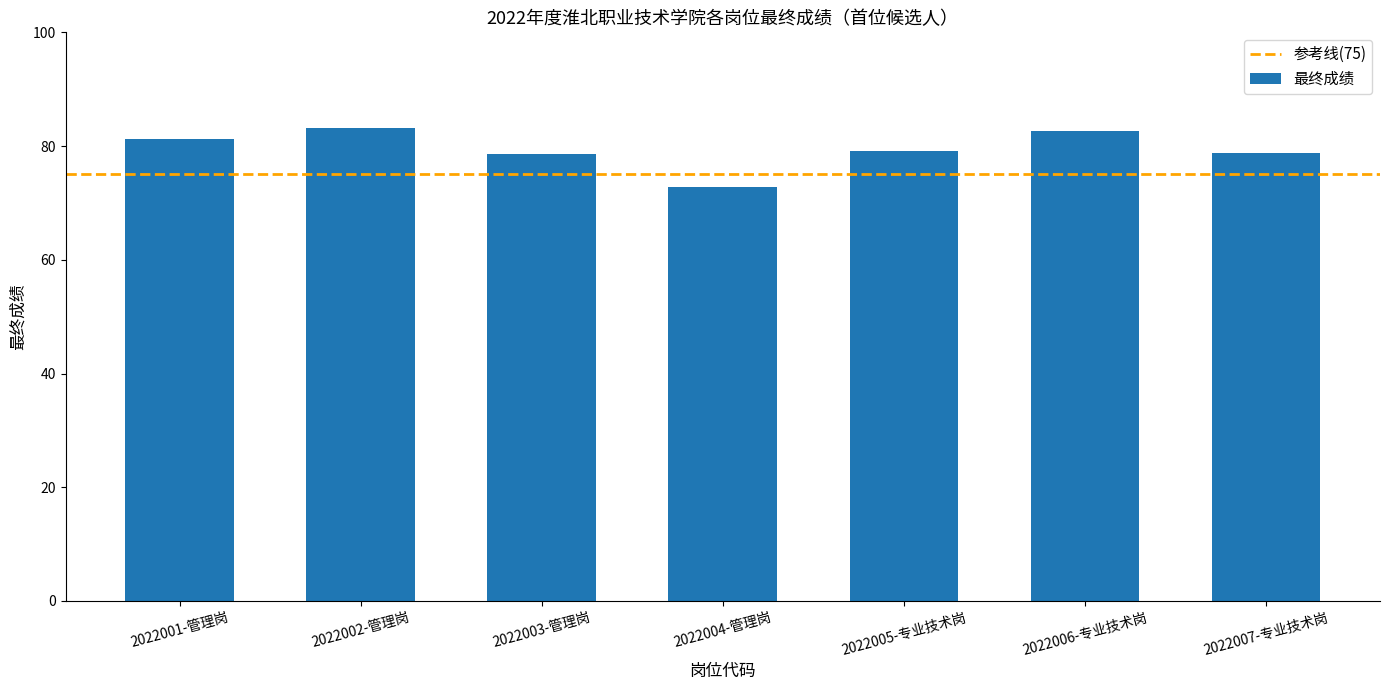

The chart shows a value of 41.4 at 2022007-专业技术岗. True or false?

False